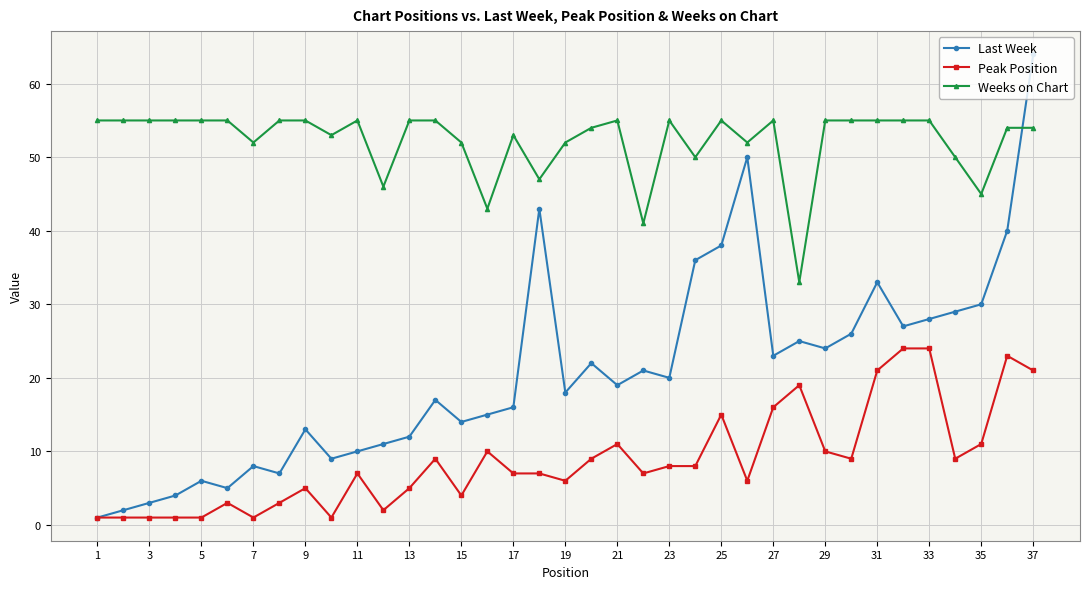

What is the maximum value for Last Week?

64